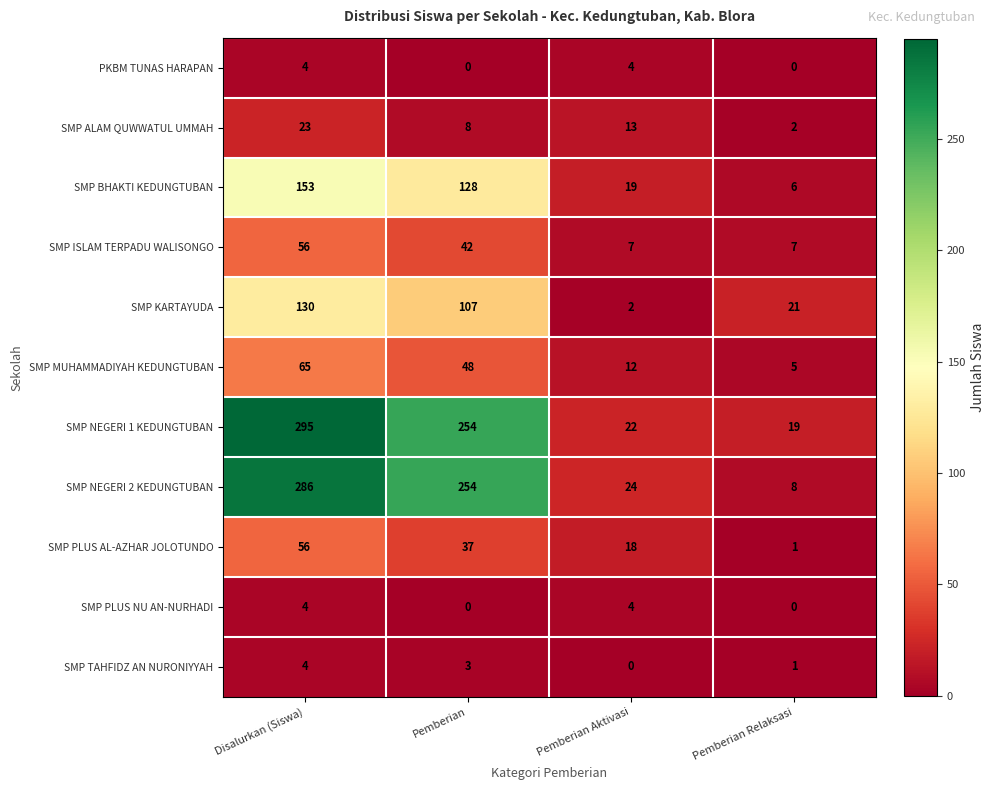

Rank the categories by SMP KARTAYUDA value from lowest to highest.

Pemberian Aktivasi, Pemberian Relaksasi, Pemberian, Disalurkan (Siswa)